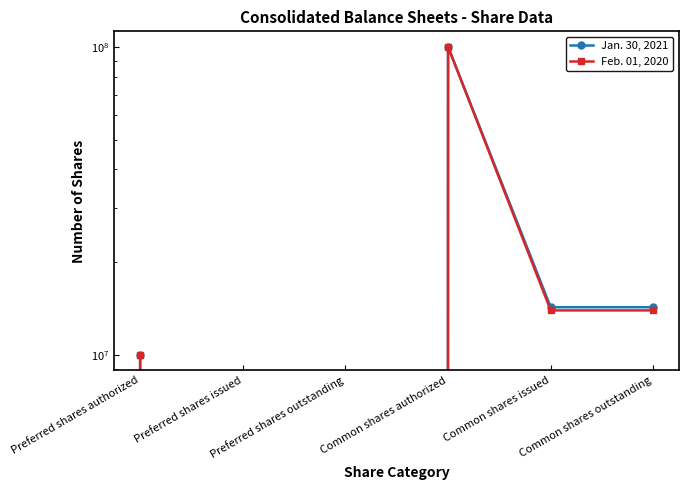

Rank the series at Common shares issued from highest to lowest value.

Jan. 30, 2021, Feb. 01, 2020